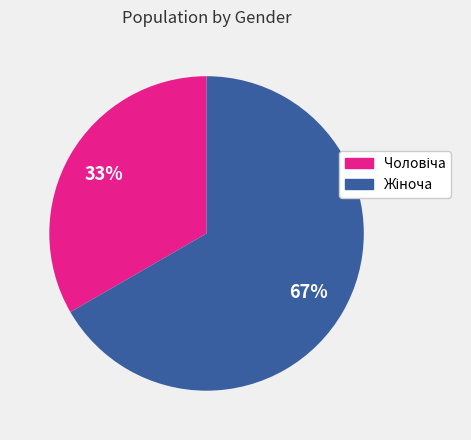

To the nearest percent, what is the average slice percentage?

50%